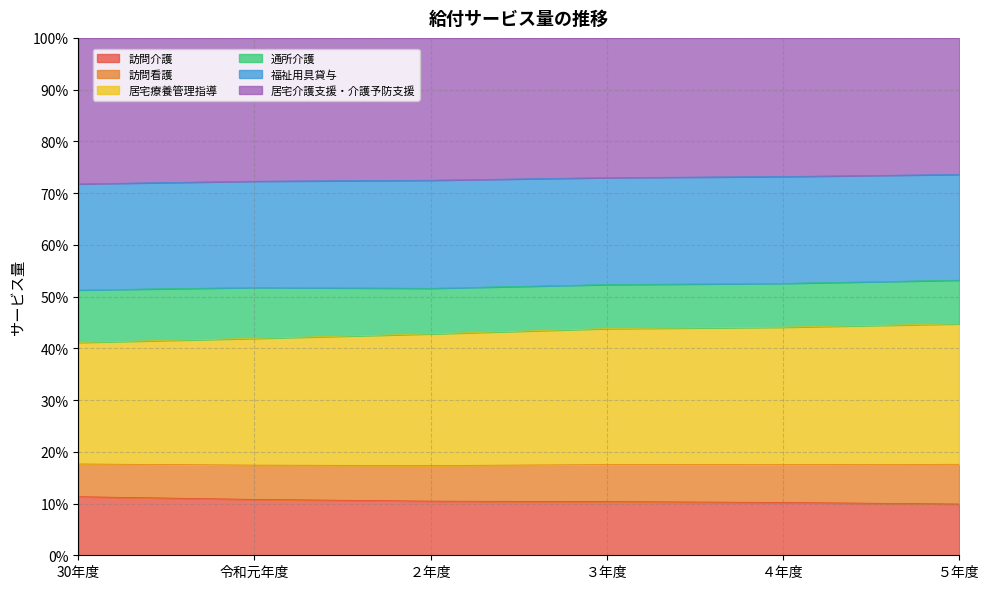

Rank the categories by 訪問看護 value from lowest to highest.

30年度, 令和元年度, ２年度, ３年度, ４年度, ５年度